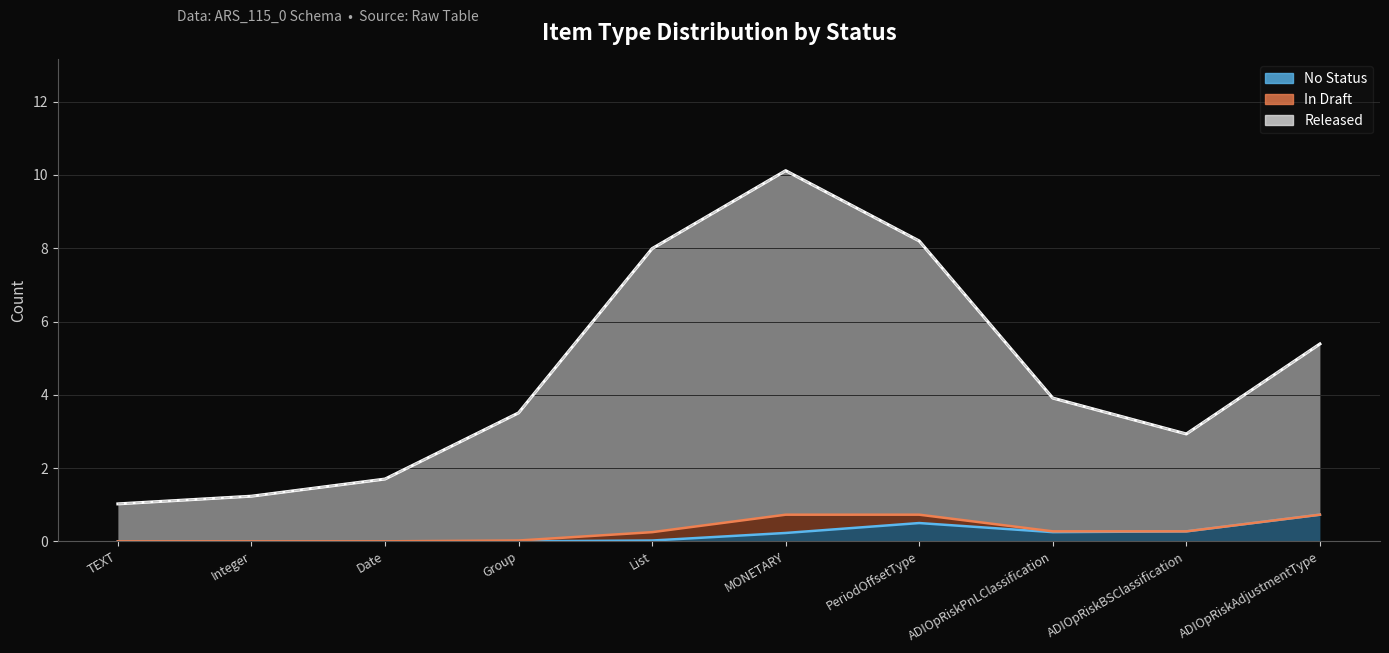

At which category does In Draft reach its first local peak?

MONETARY